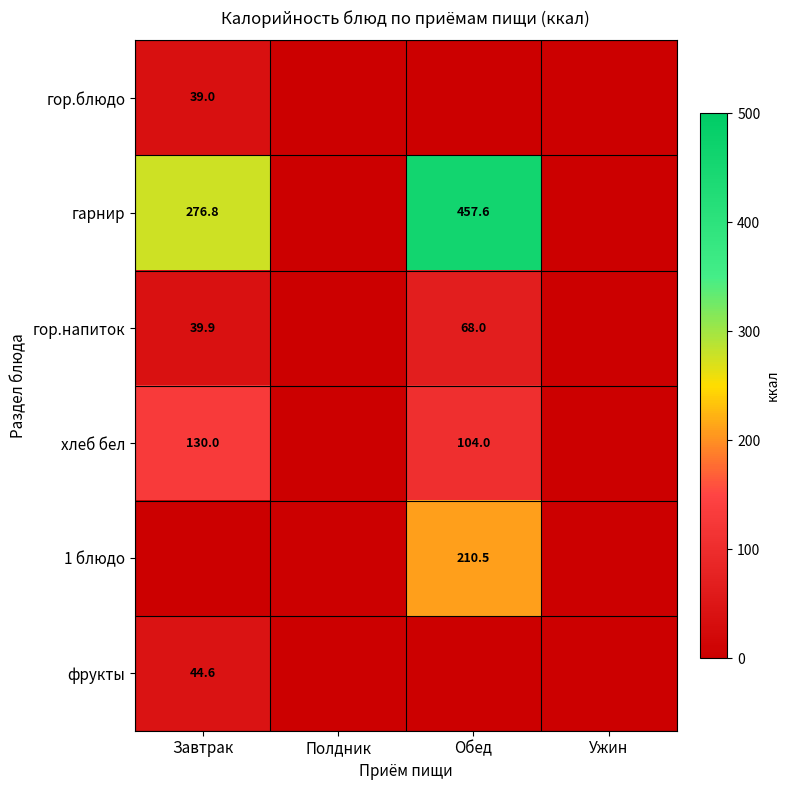

The гарнир series shows 186.9 at Завтрак. True or false?

False